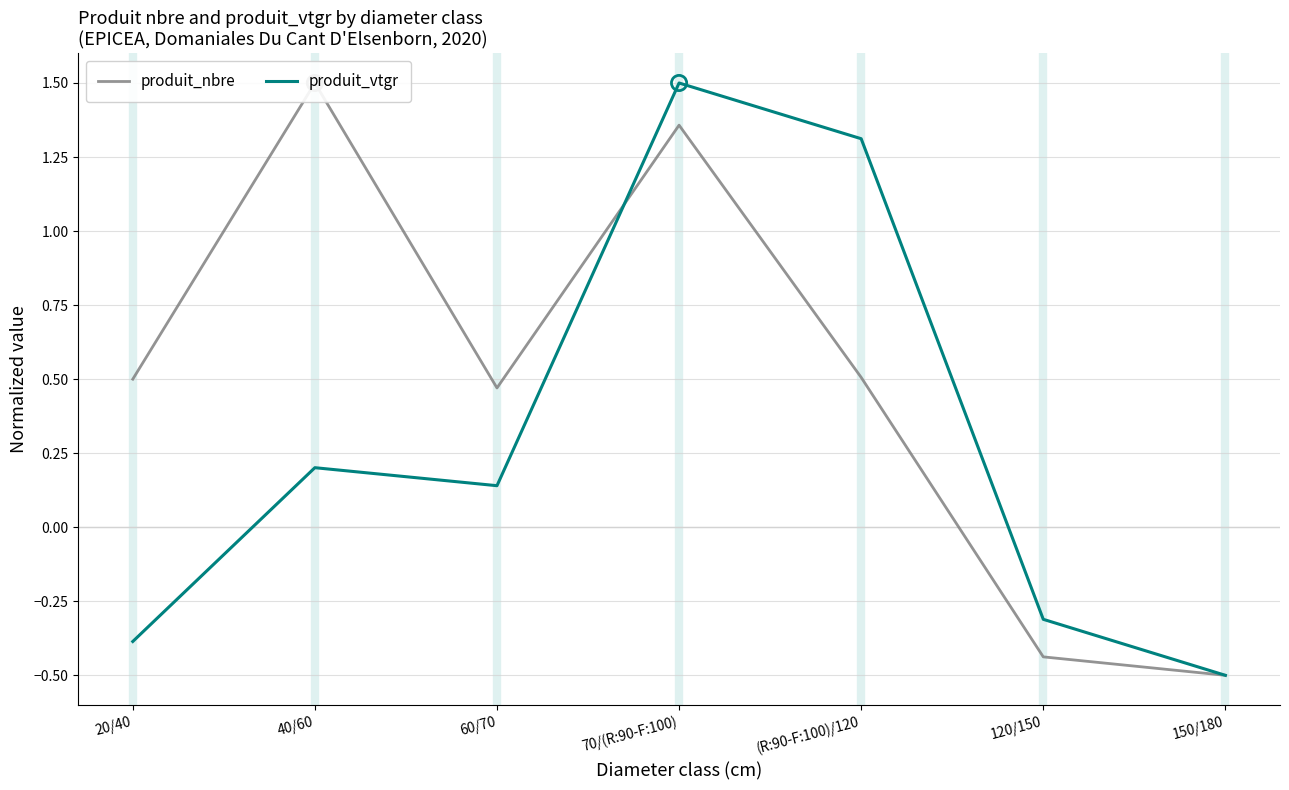

Which series reaches the maximum Y coordinate?

produit_nbre